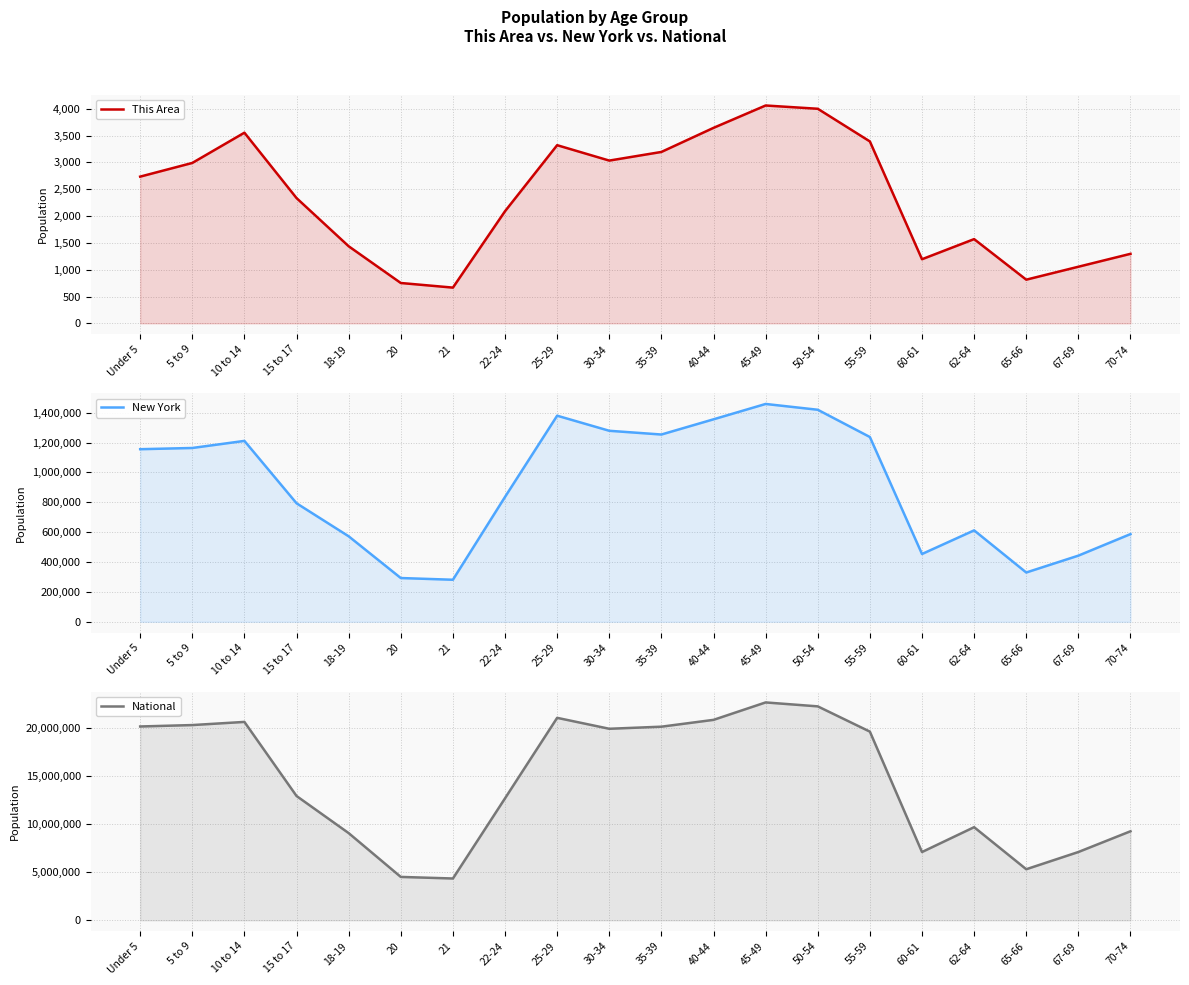

Does the chart have visible grid lines?

Yes